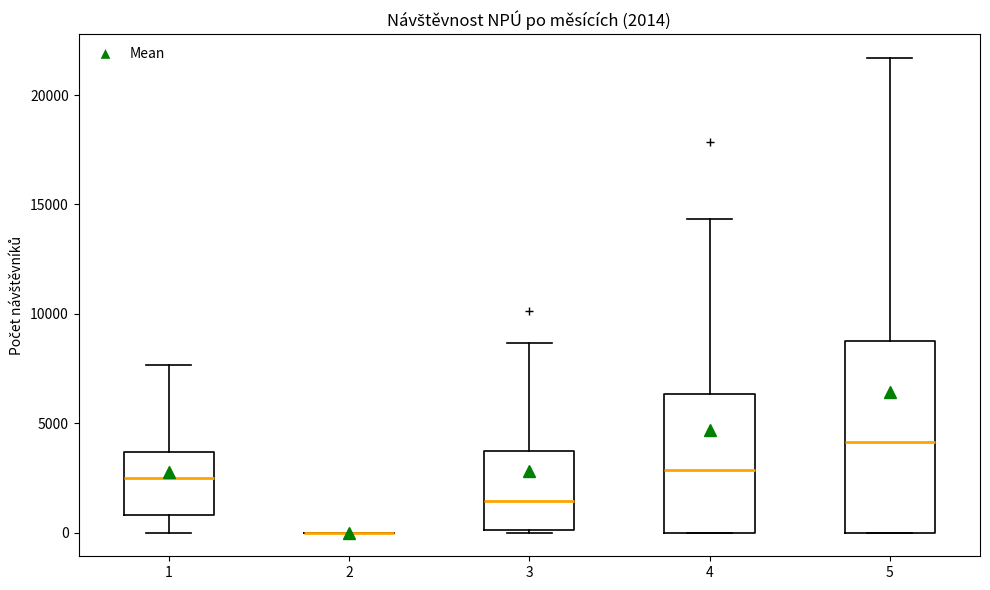

Comparing the boxes themselves (not the whiskers), which one is the tallest?

5